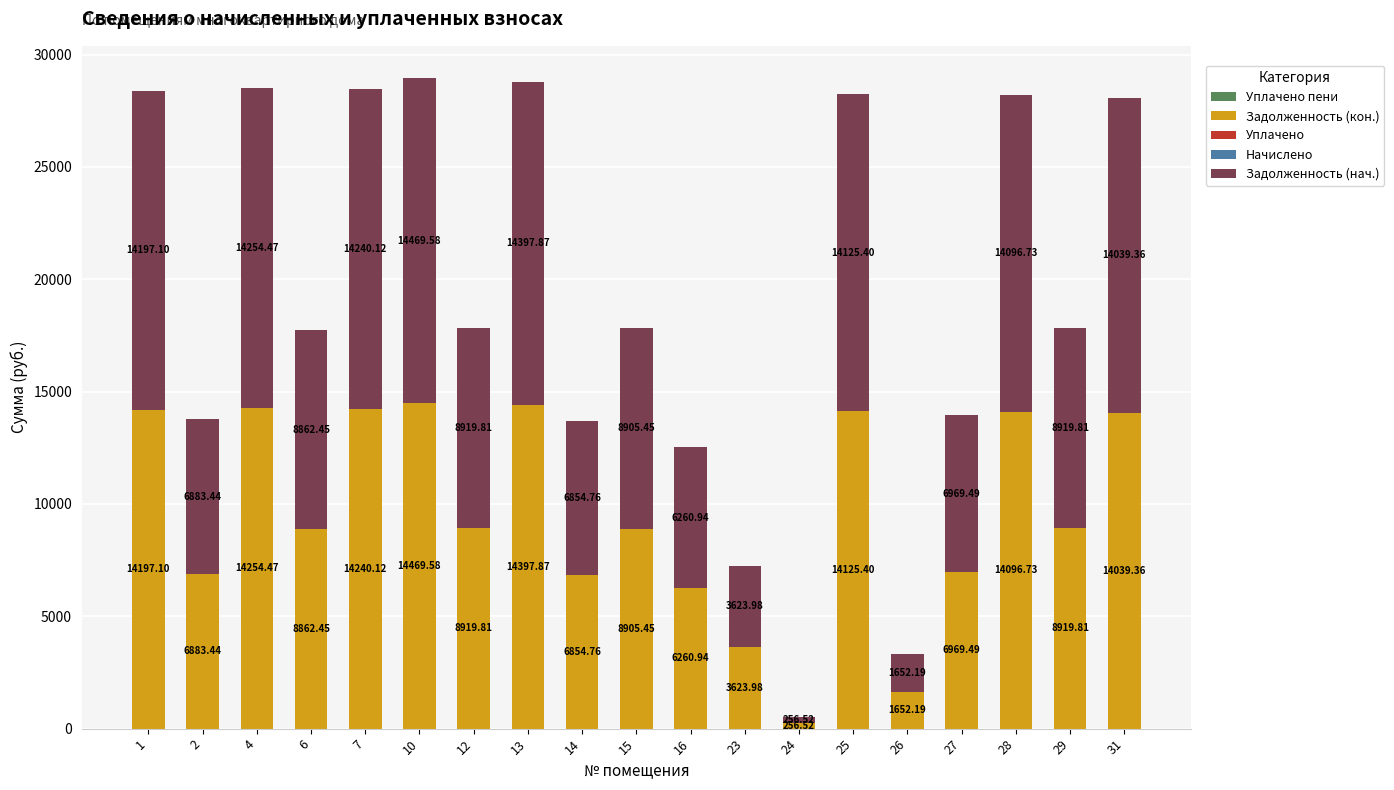

Are the bars horizontal?

No